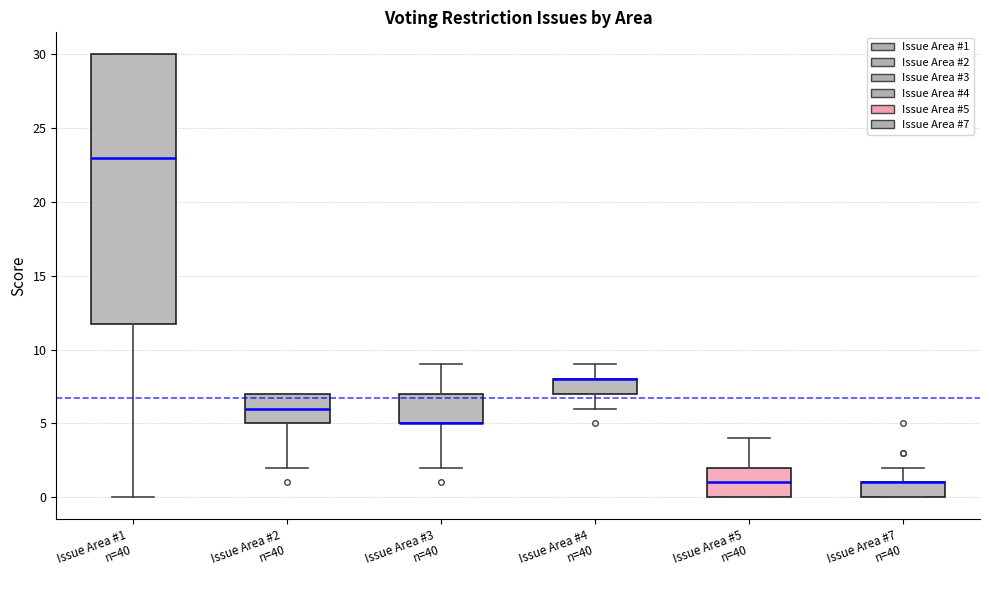

Reading left to right, transcribe this box plot: for each box, give where its median line is, the range the box spans, and where its two whiskers end, as read against the y-axis. The values are not printed on the chart, so give them approximately, as read against the axis.

Issue Area #1 n=40: median 23, box 12 to 30, whiskers 0 to 30
Issue Area #2 n=40: median 6, box 5 to 7, whiskers 2 to 7
Issue Area #3 n=40: median 5 (drawn on the box's lower edge), box 5 to 7, whiskers 2 to 9
Issue Area #4 n=40: median 8 (drawn on the box's upper edge), box 7 to 8, whiskers 6 to 9
Issue Area #5 n=40: median 1, box 0 to 2, whiskers 0 to 4
Issue Area #7 n=40: median 1 (drawn on the box's upper edge), box 0 to 1, whiskers 0 to 2